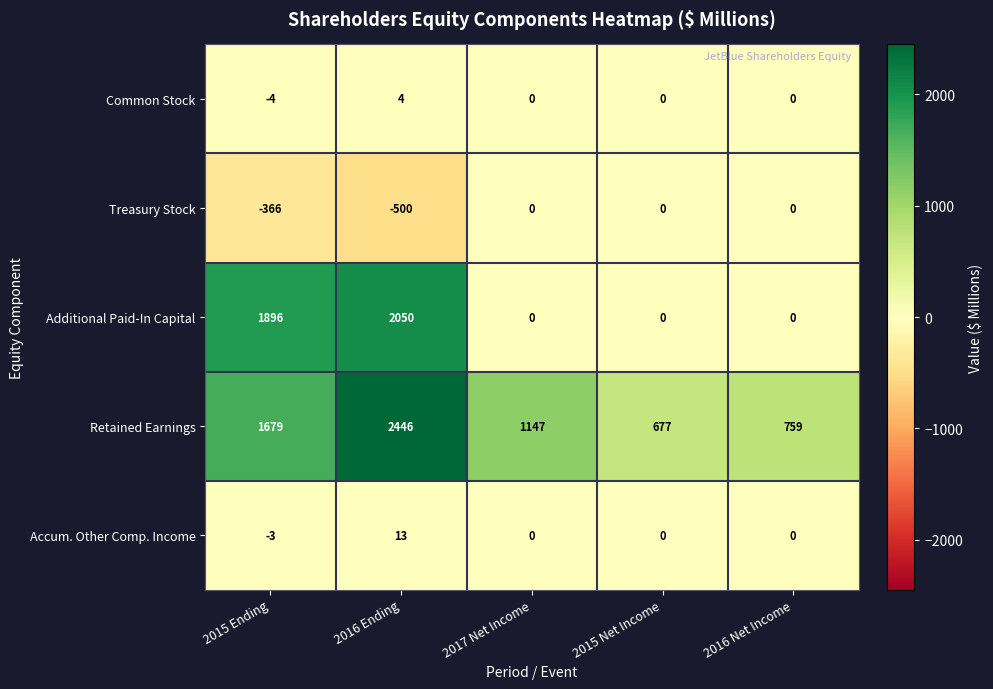

What is the sum of all Accum. Other Comp. Income values?

10